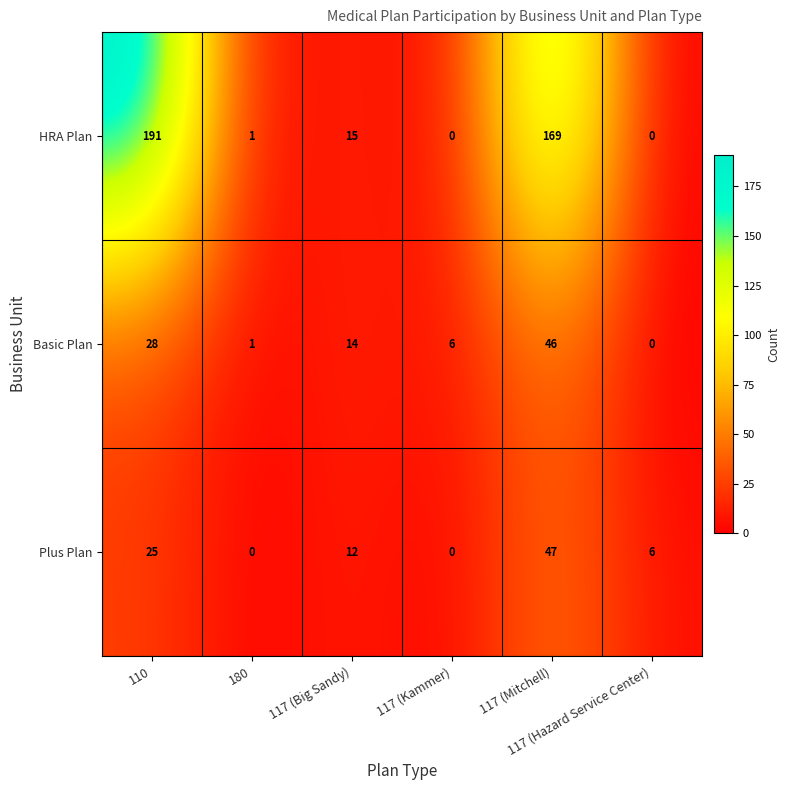

What is the total value across all series at 110?

244